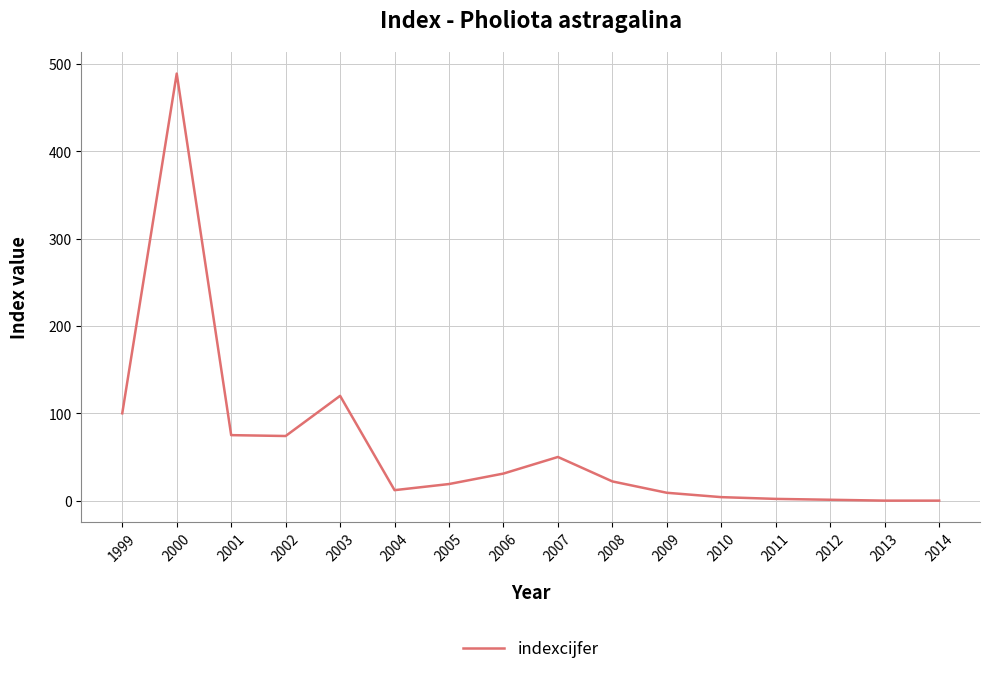

What is the sum of all values?

1008